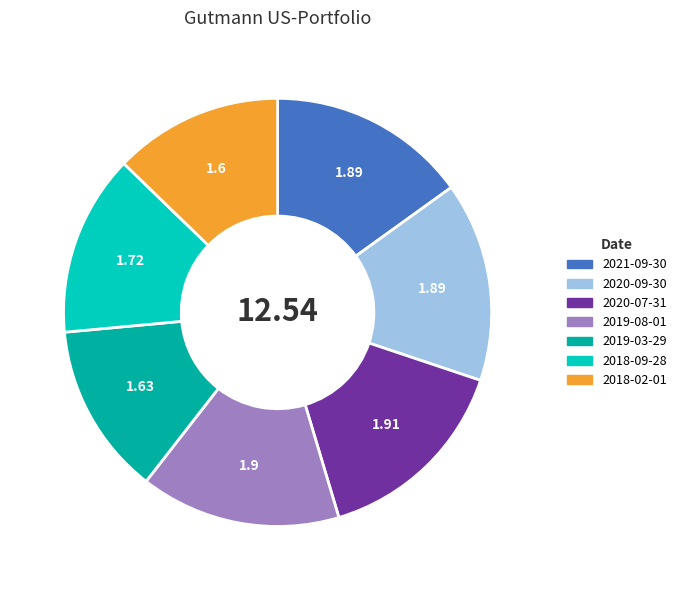

Is there a majority slice in this chart?

No